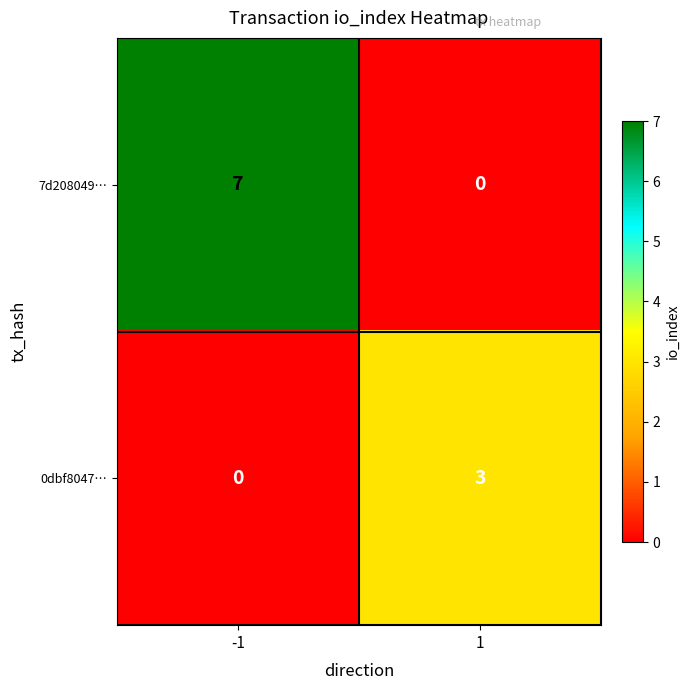

The value of 7d208049… at 1 is 0. True or false?

True